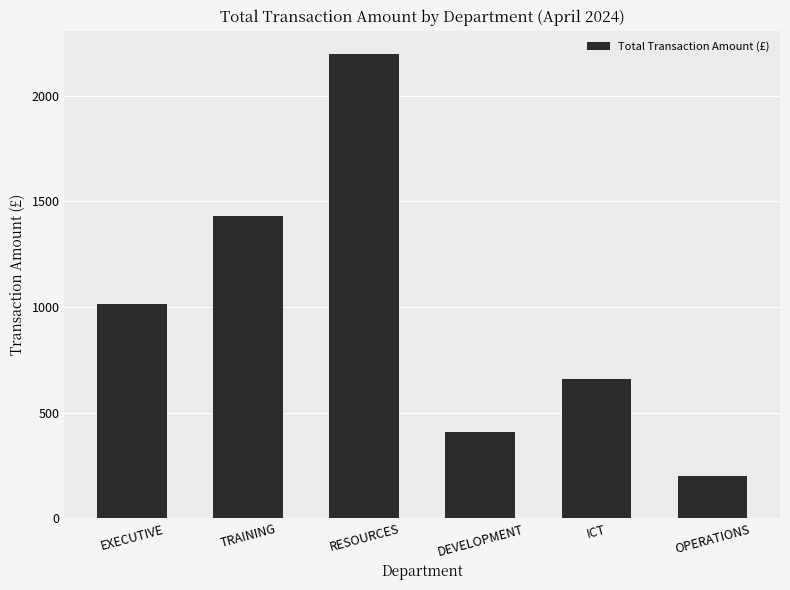

Is it true that the value at DEVELOPMENT is 265.6?

False